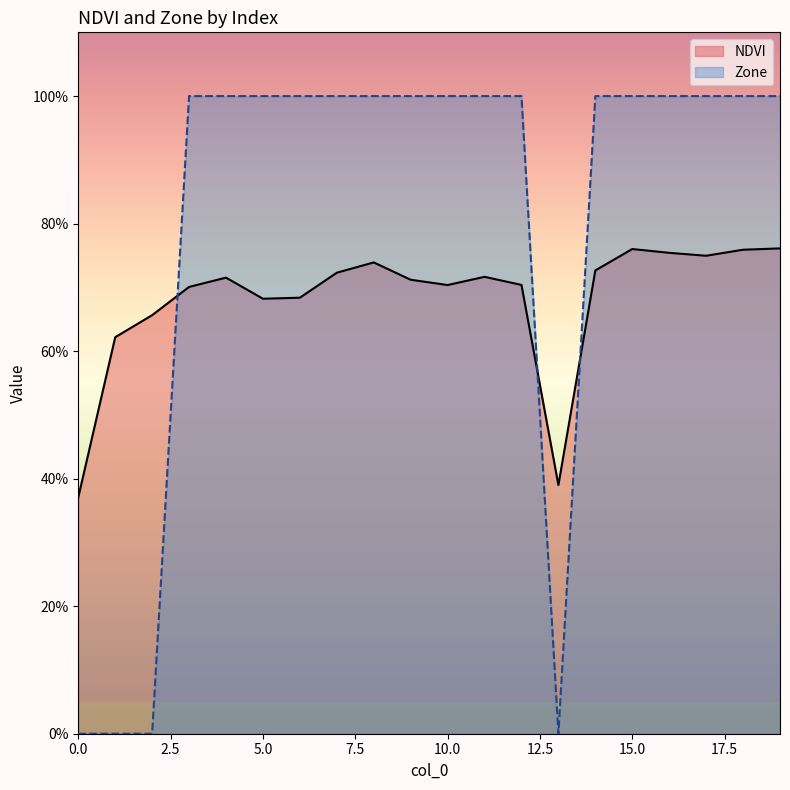

What is the value of the Zone point at the 6th from the left?

1.0